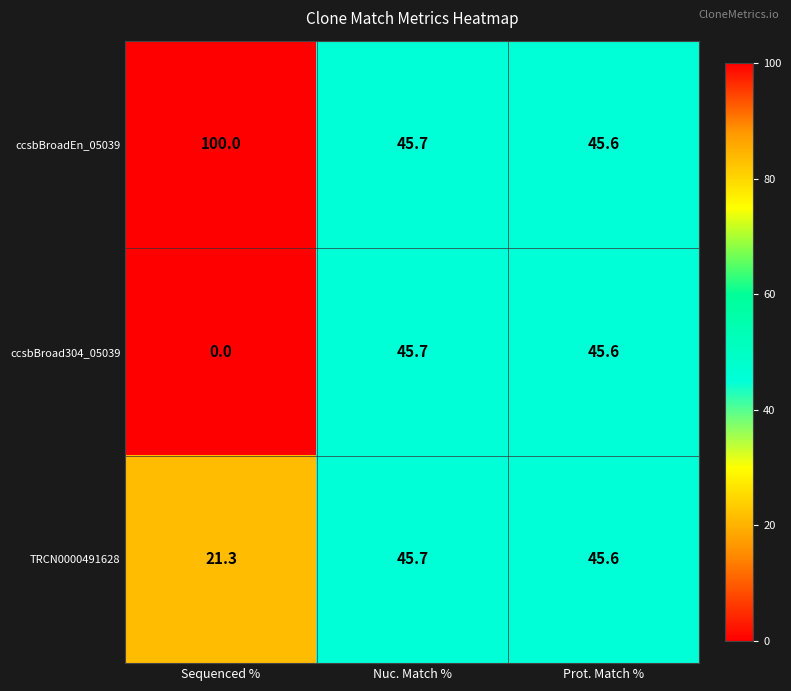

Reading left to right, what are all the values shown in this chart?

ccsbBroadEn_05039: 100.0	45.7	45.6
ccsbBroad304_05039: 0.0	45.7	45.6
TRCN0000491628: 21.3	45.7	45.6